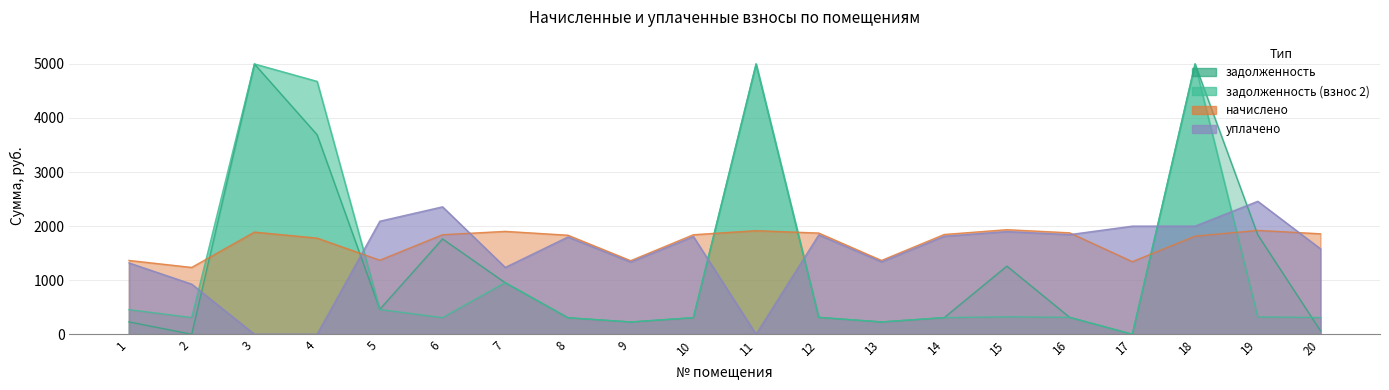

True or false: начислено and уплачено intersect in this chart.

True